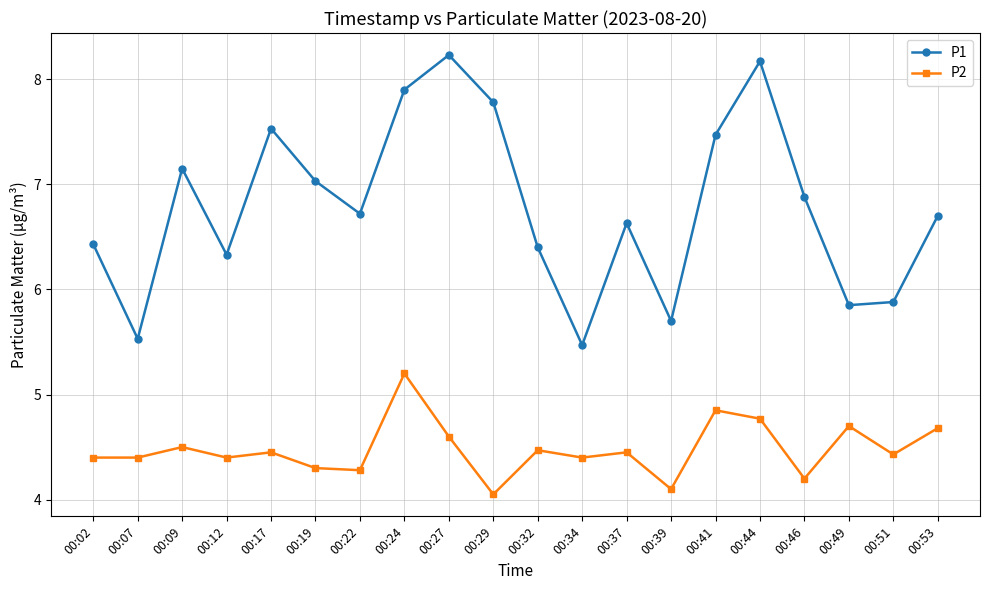

At which label does P1 first exceed 6?

00:02